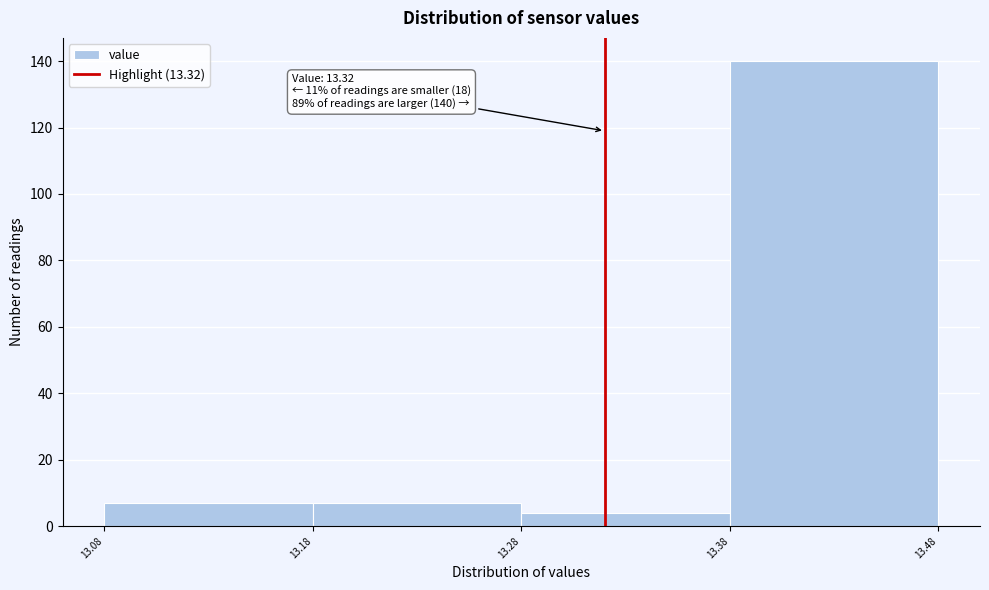

Which range on the x-axis has the tallest bar?

13.38 to 13.48